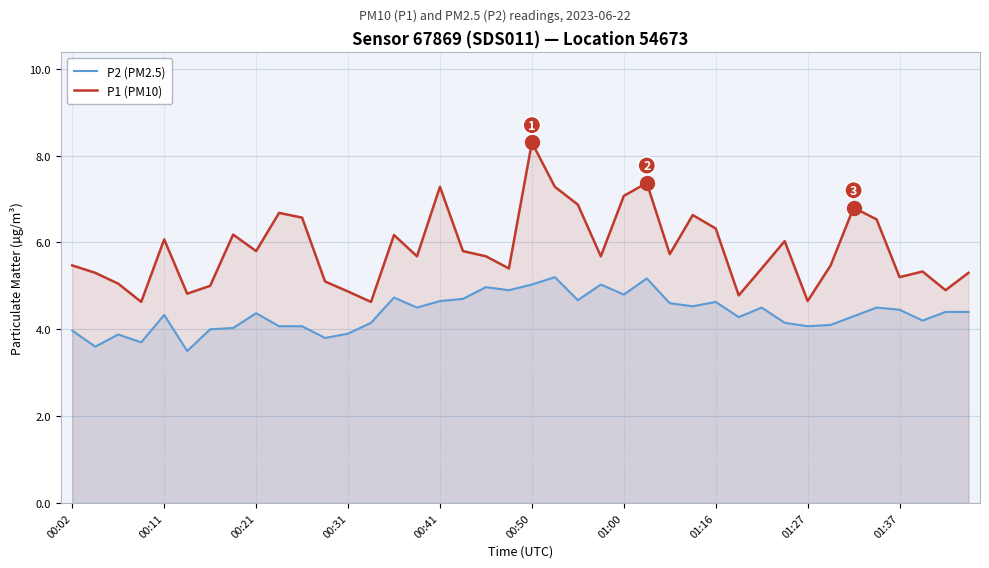

At how many categories does at least one series exceed 5?

32